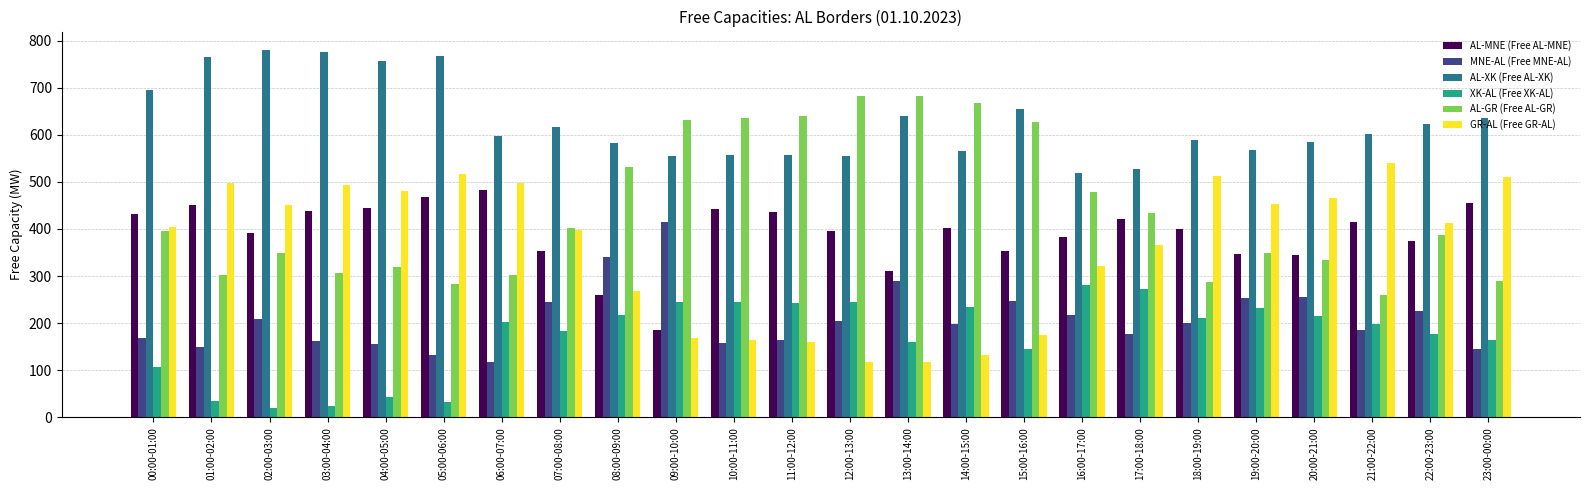

What is the minimum value for AL-GR (Free AL-GR)?

260